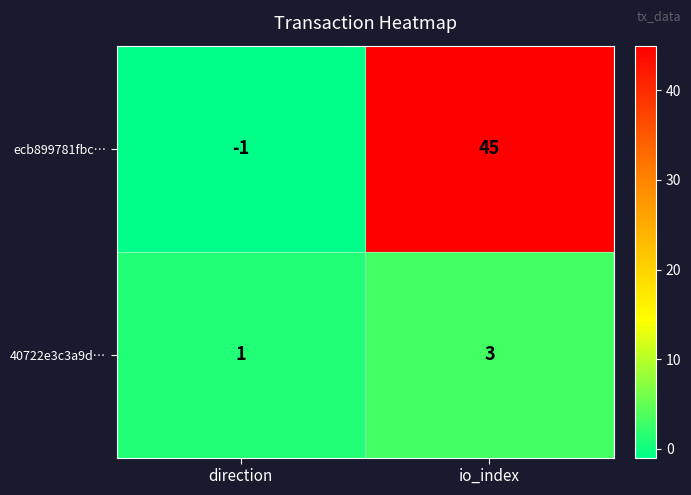

Count the number of data series in this chart.

2